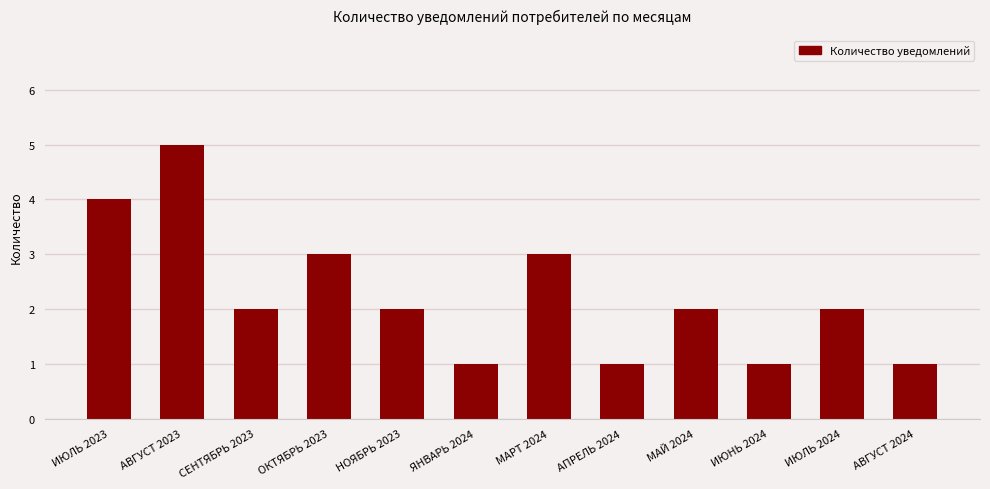

Where does the data first go above 2?

ИЮЛЬ 2023